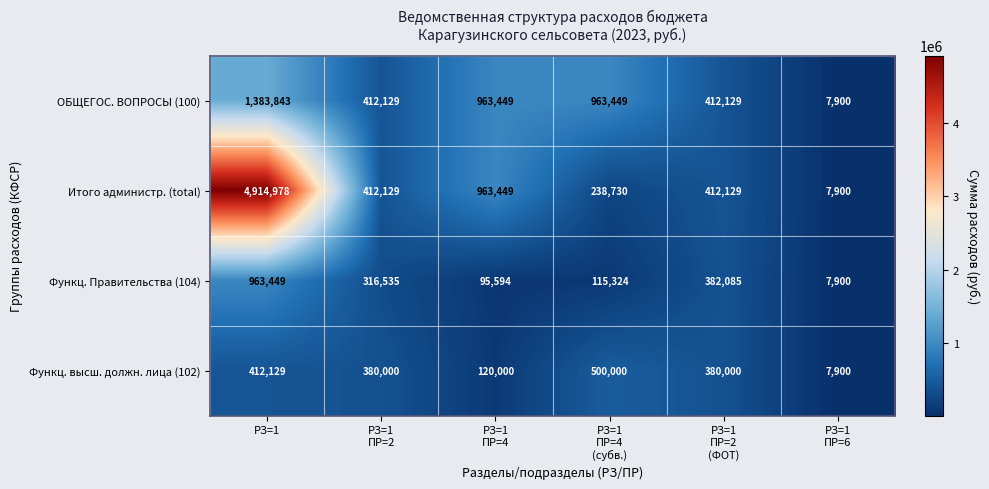

What is the lowest value of the Функц. Правительства (104) series?

7900